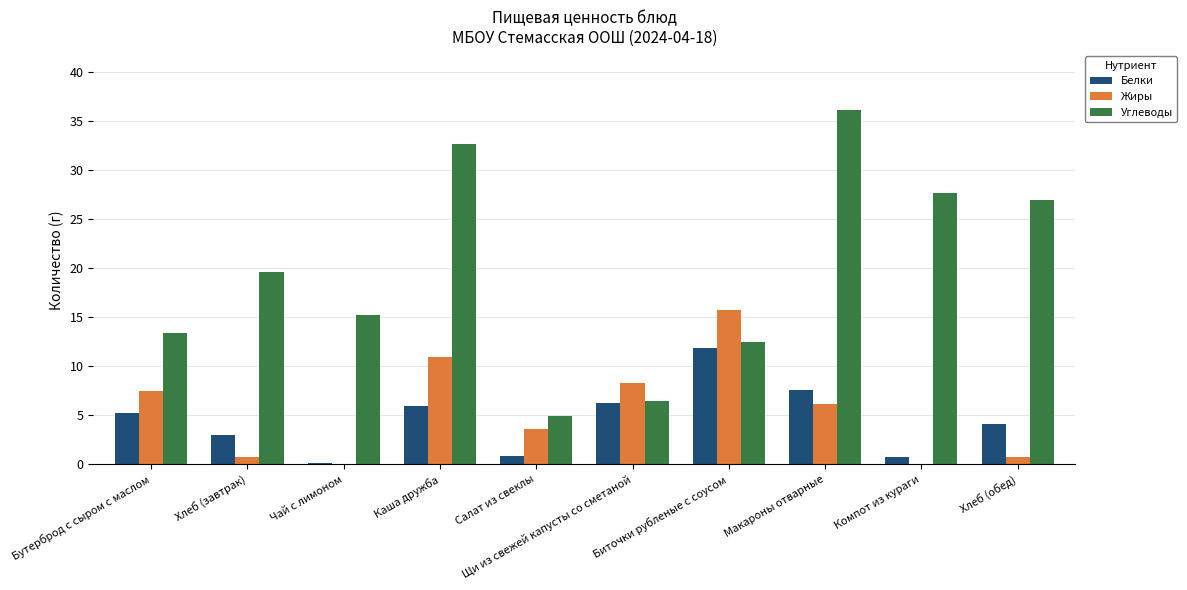

Does the chart contain stacked bars?

No